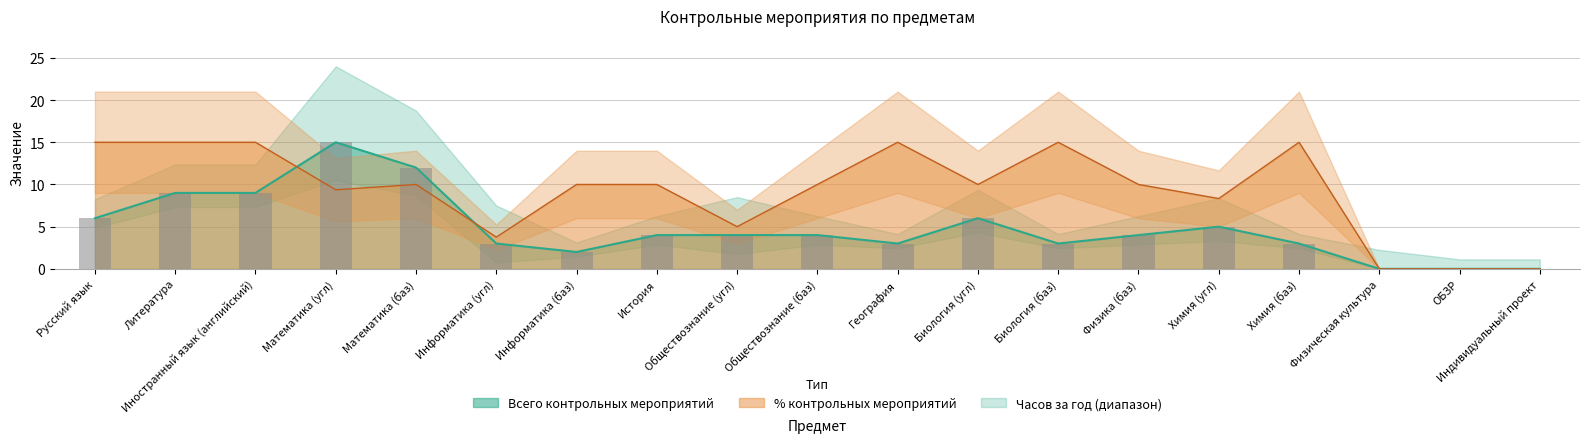

How many values in Всего контрольных мероприятий are above zero?

16